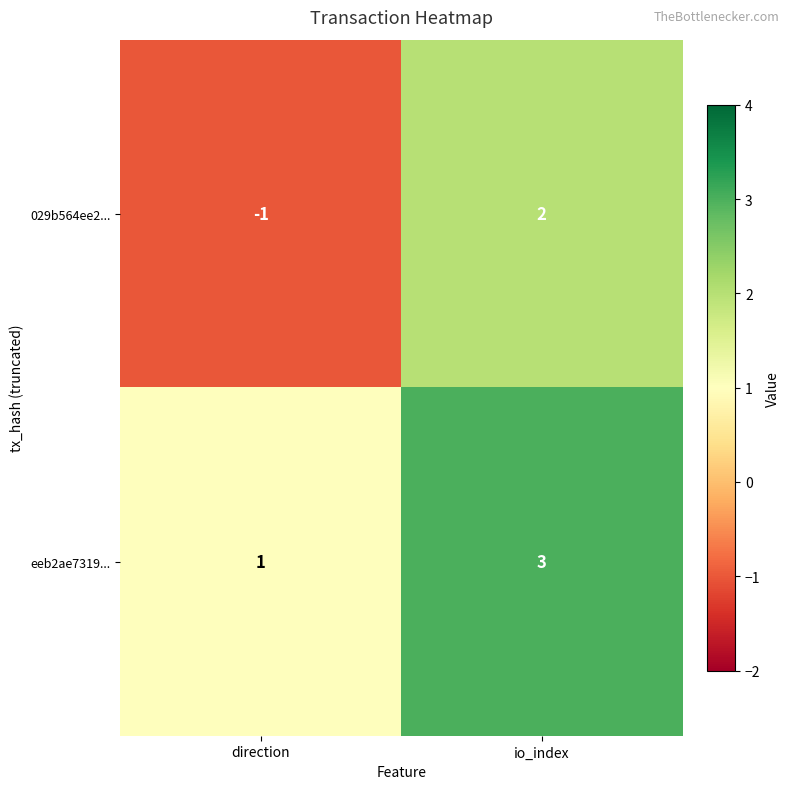

What is the difference between the maximum and minimum values in the 029b564ee2... series?

3